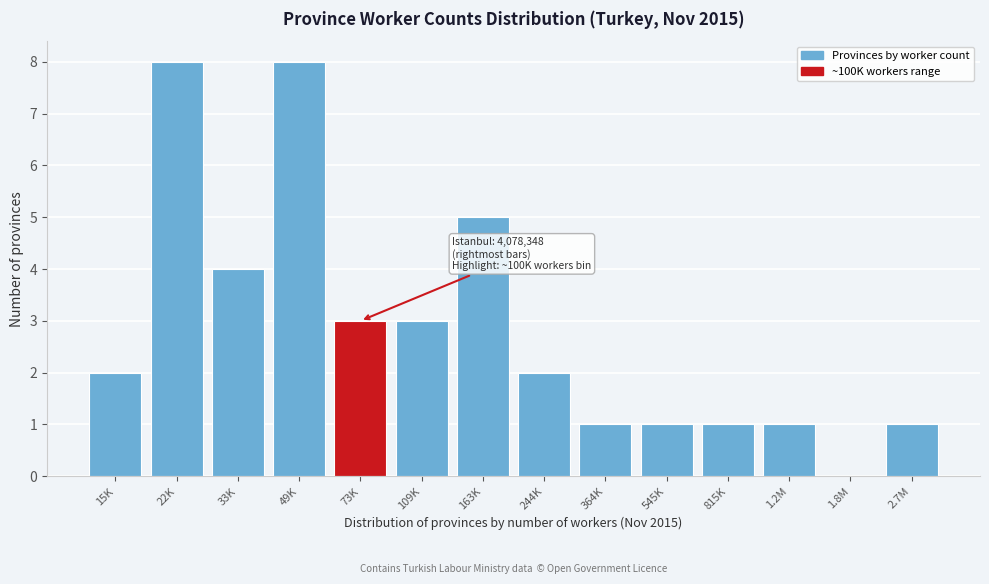

Reading left to right, transcribe all the data shown in this chart.

15K=2	22K=8	33K=4	49K=8	73K=3	109K=3	163K=5	244K=2	364K=1	545K=1	815K=1	1.2M=1	1.8M=0	2.7M=1